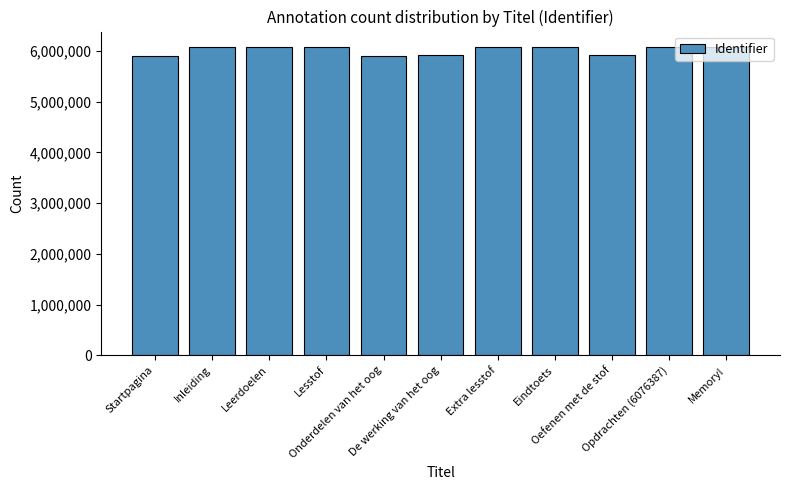

What is the difference between the values at Lesstof and Oefenen met de stof?

157097